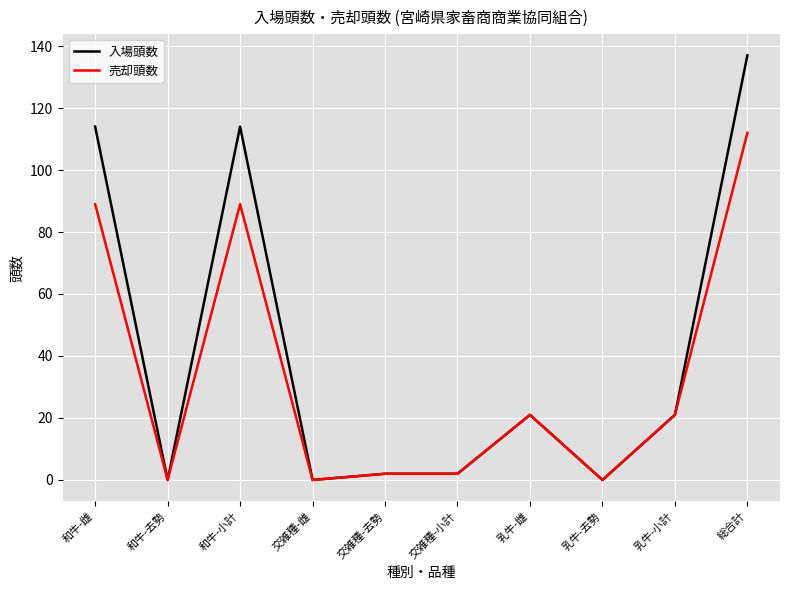

List the series in order of their overall mean, highest first.

入場頭数, 売却頭数